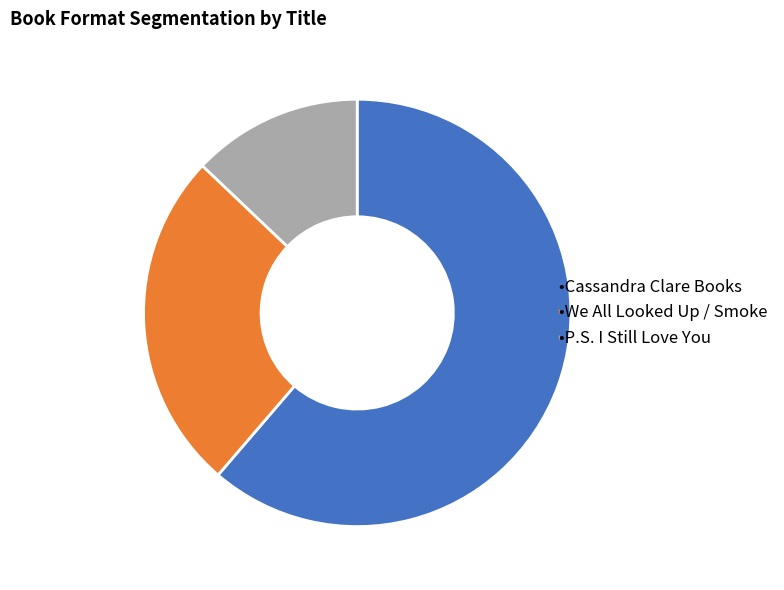

Is there any slice that represents more than half of the pie?

Yes